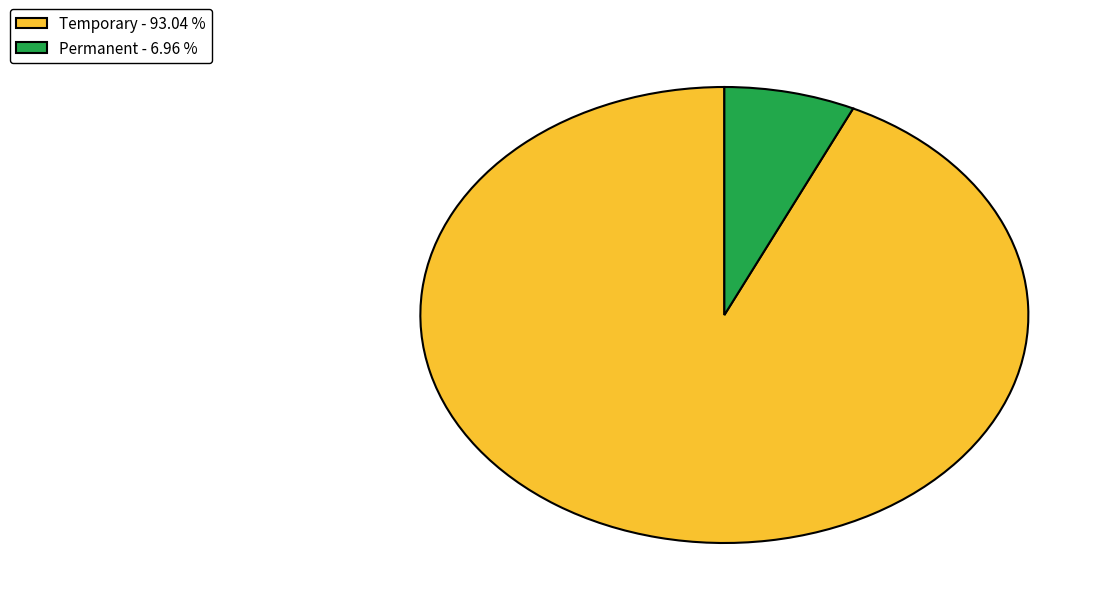

Between Permanent - 6.96 % and Temporary - 93.04 %, which is larger?

Temporary - 93.04 %